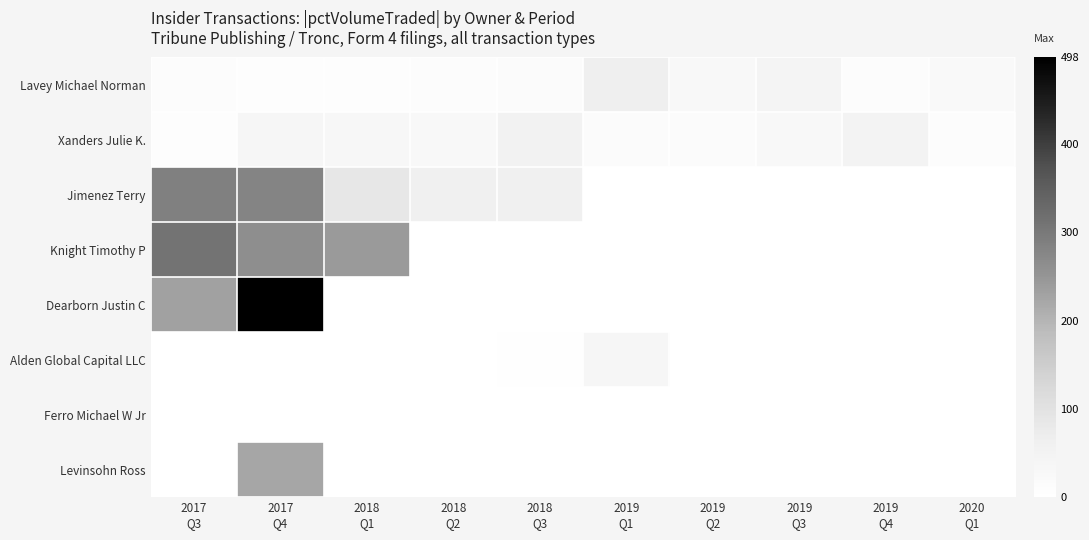

Which series has the widest spread of values?

Dearborn Justin C